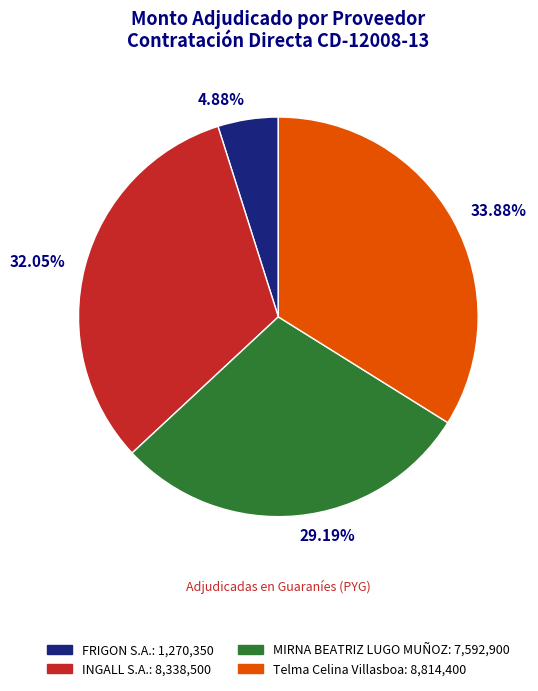

What is the smallest slice in the pie chart?

FRIGON S.A.